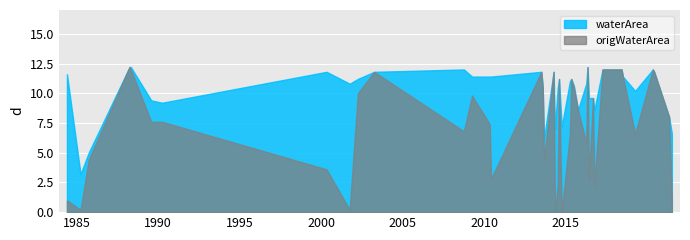

True or false: waterArea has more than 0 points higher than both neighbors.

True